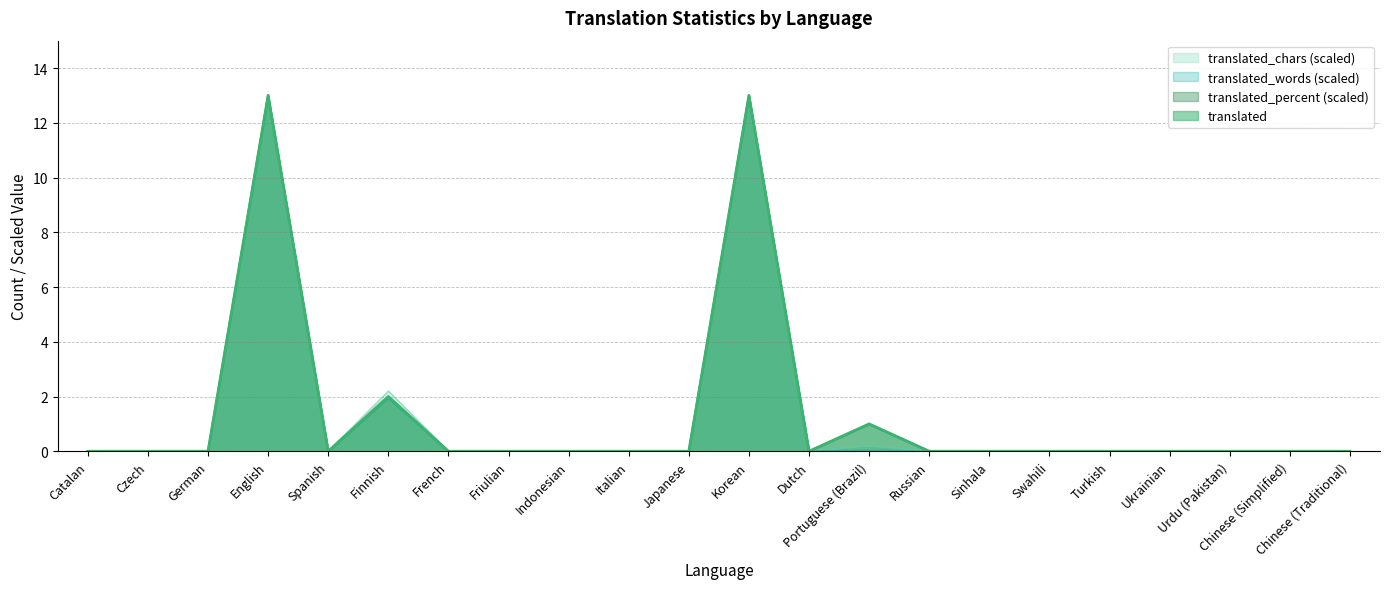

Which series has the widest spread of values?

translated